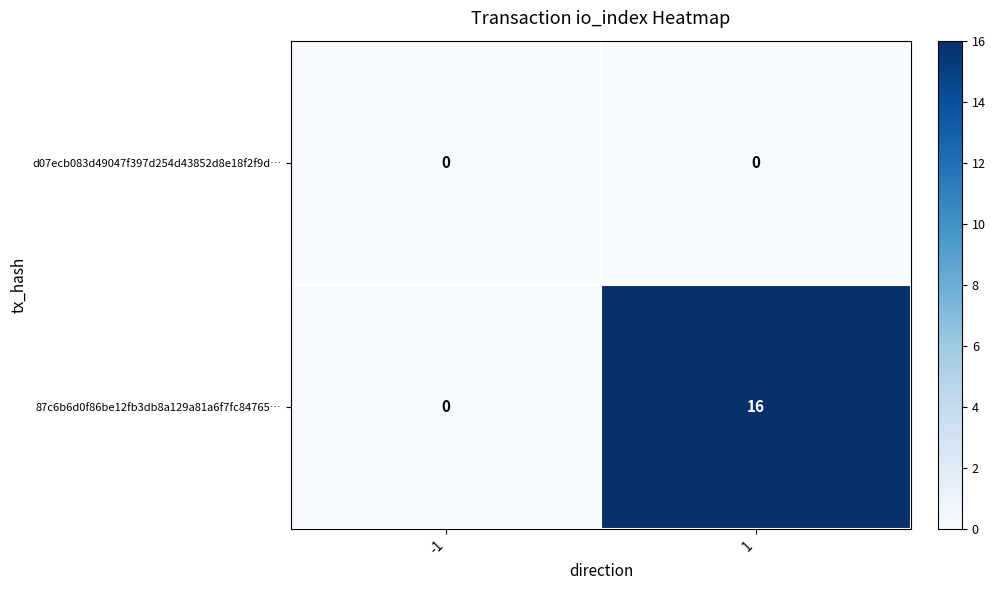

Reading left to right, what are all the values shown in this chart?

d07ecb083d49047f397d254d43852d8e18f2f9d…: 0	0
87c6b6d0f86be12fb3db8a129a81a6f7fc84765…: 0	16